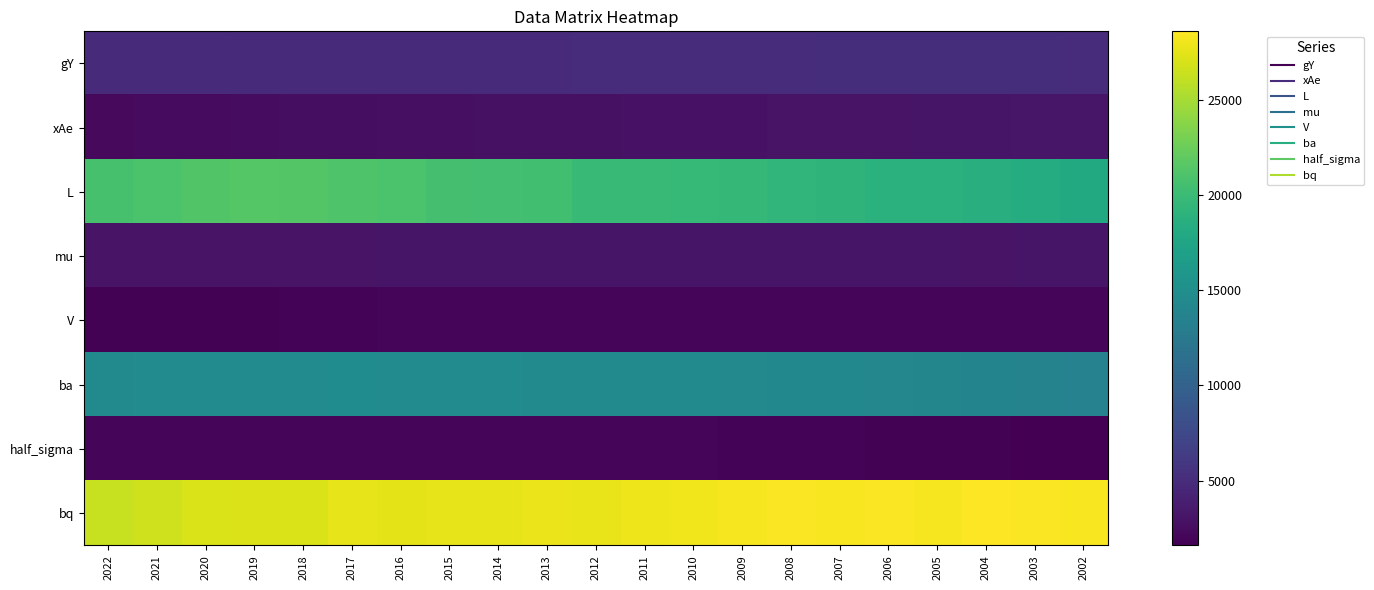

What is the maximum value shown in the chart?

28606